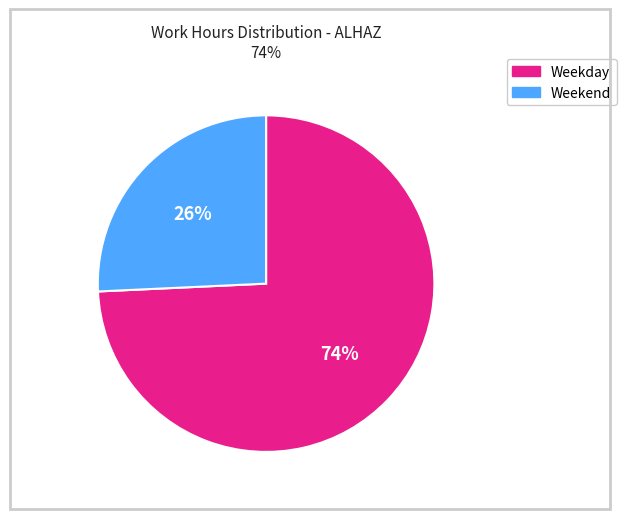

Count the number of slices in the pie.

2